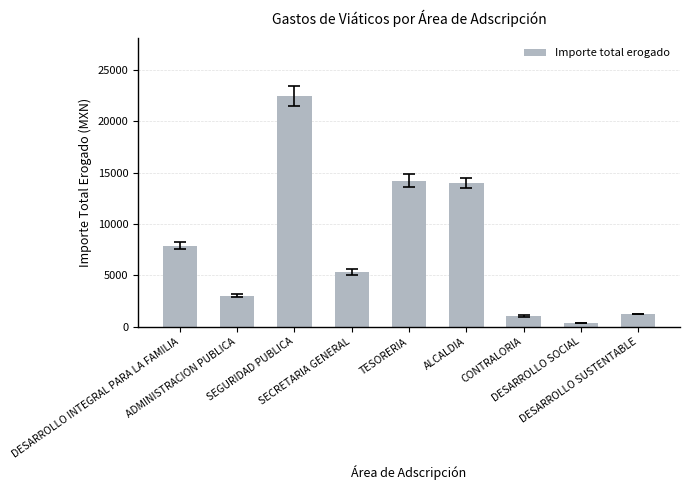

Which category has the lowest value across all series?

DESARROLLO SOCIAL